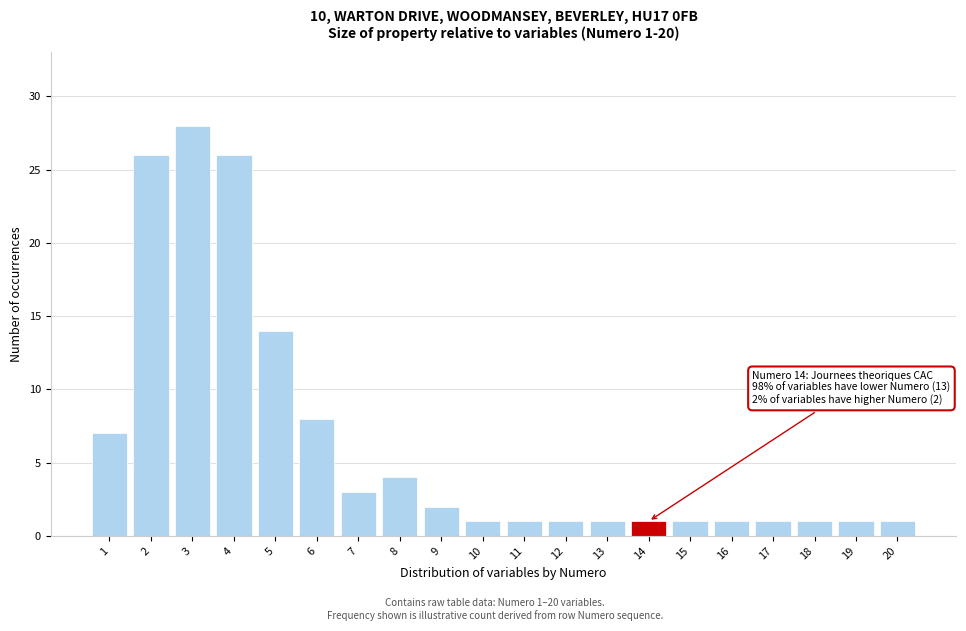

Reading right to left, transcribe all the data shown in this chart.

20=1	19=1	18=1	17=1	16=1	15=1	14=1	13=1	12=1	11=1	10=1	9=2	8=4	7=3	6=8	5=14	4=26	3=28	2=26	1=7